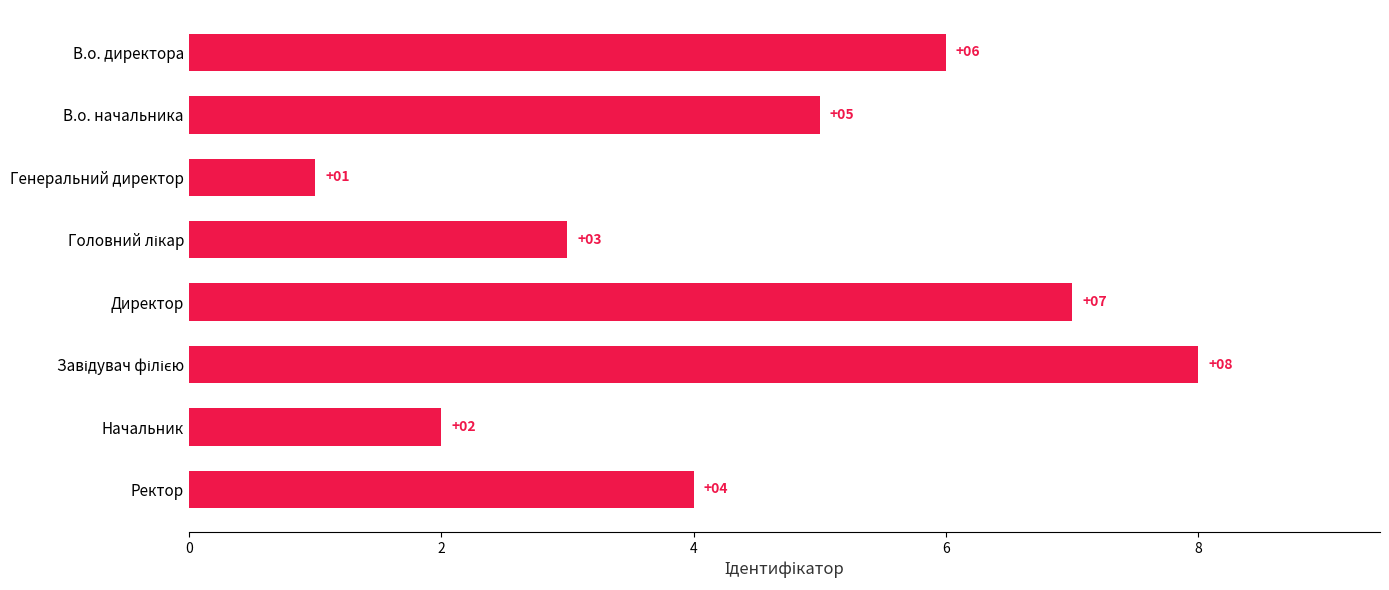

Count the number of data series in this chart.

1